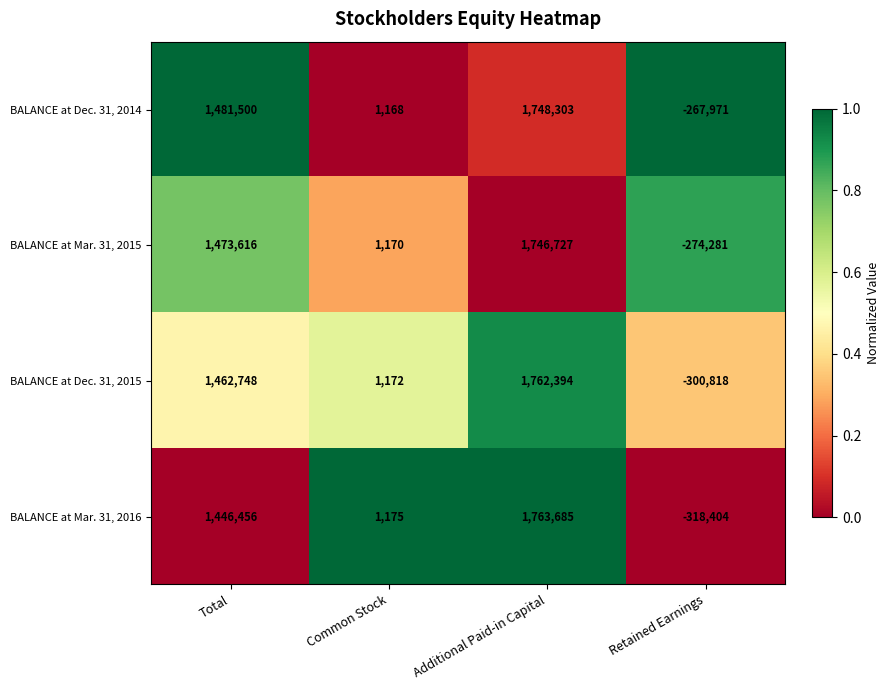

What is the greatest value displayed?

1763685